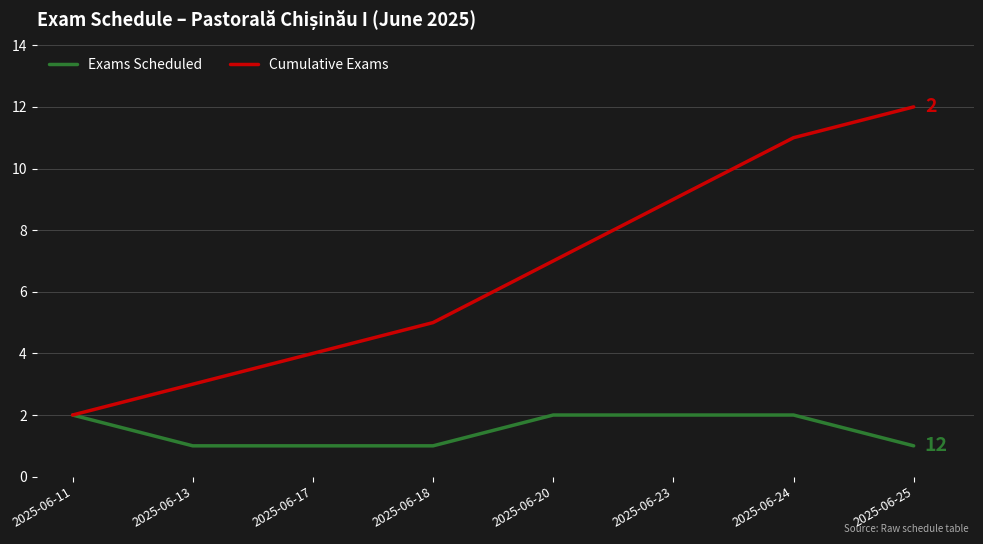

Is it true that Cumulative Exams equals 3 at 2025-06-13?

True